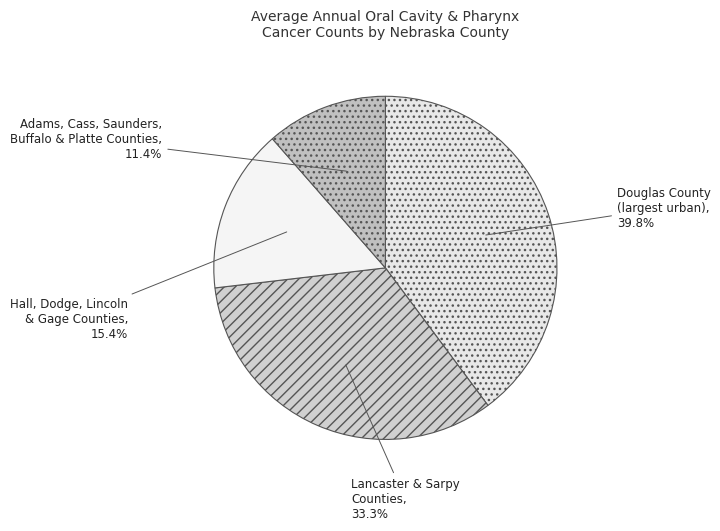

Is there any slice that represents more than half of the pie?

No